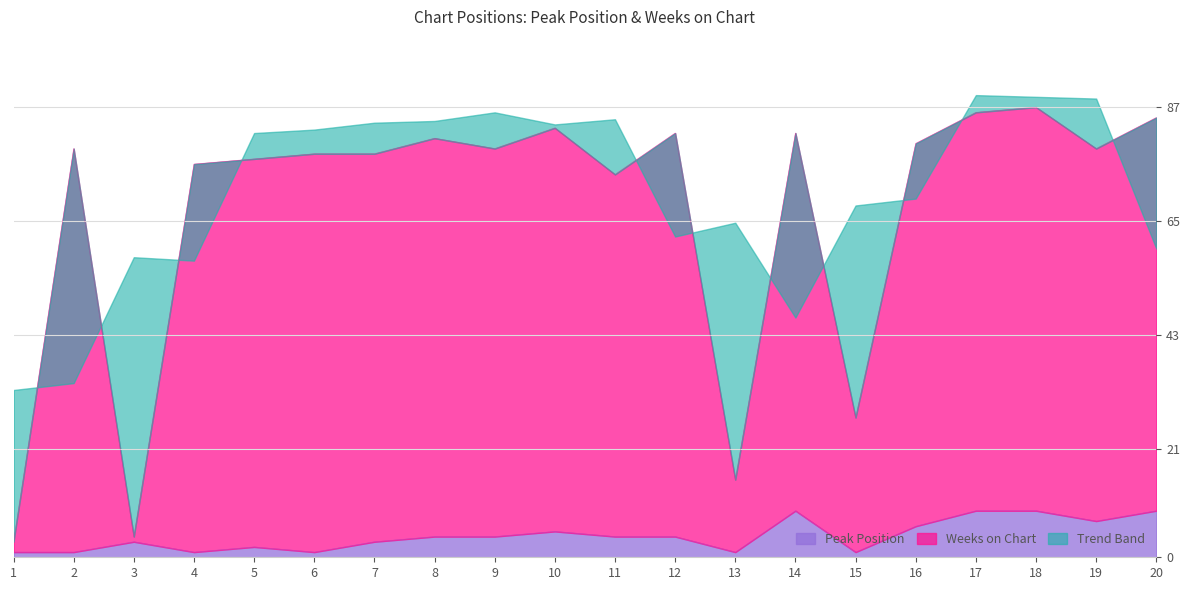

At which category is the sum across all series the highest?

18